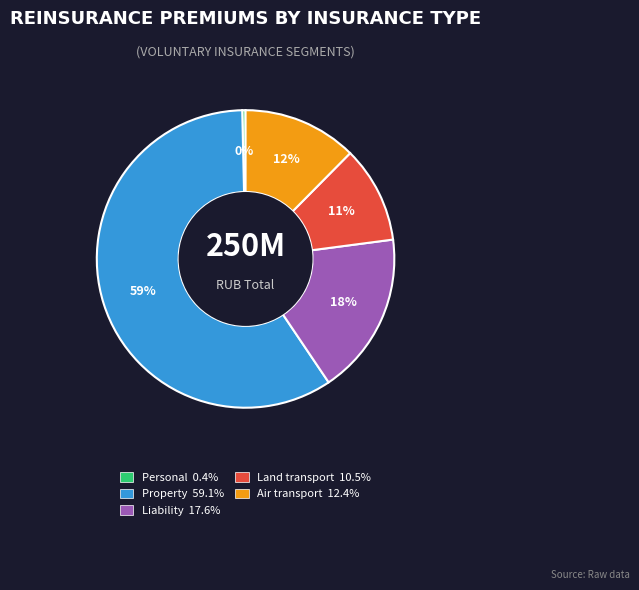

To the nearest percent, what is the difference between the largest and smallest slice percentages?

59%